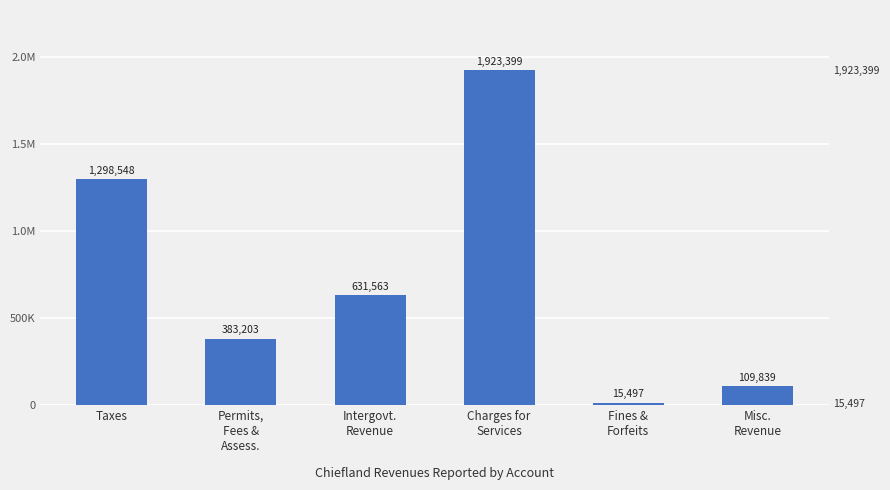

What is the label of the 3rd bar from the left?

Intergovt.
Revenue